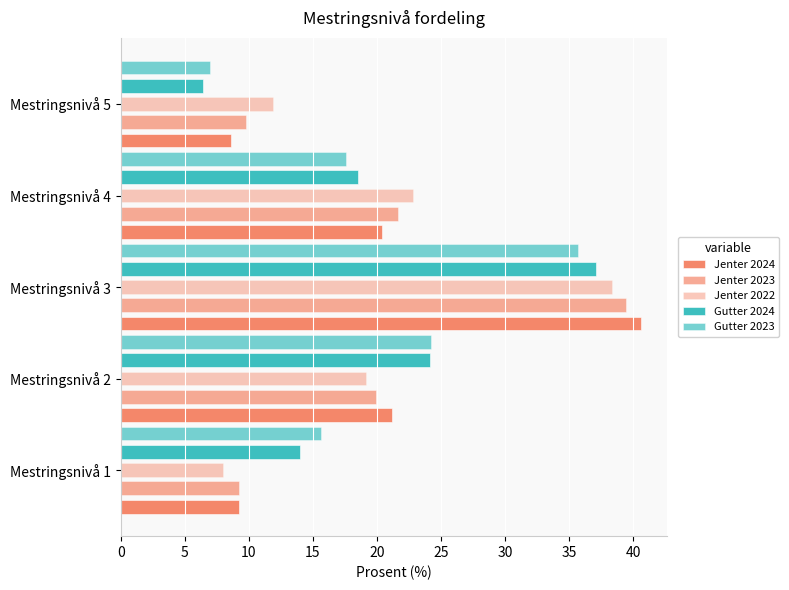

How many distinct data groups are displayed?

5